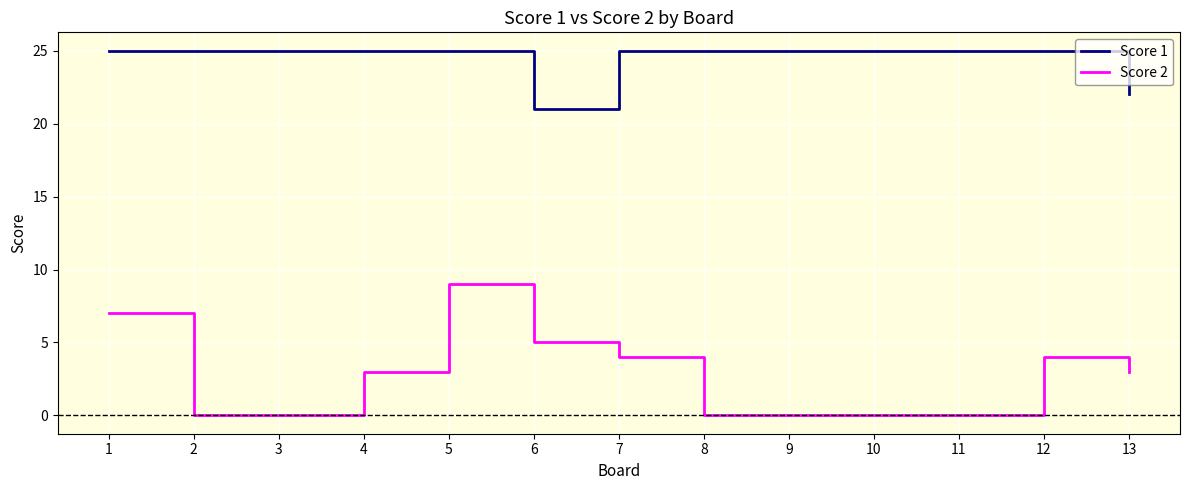

List the series in order of their peak value, lowest first.

Score 2, Score 1